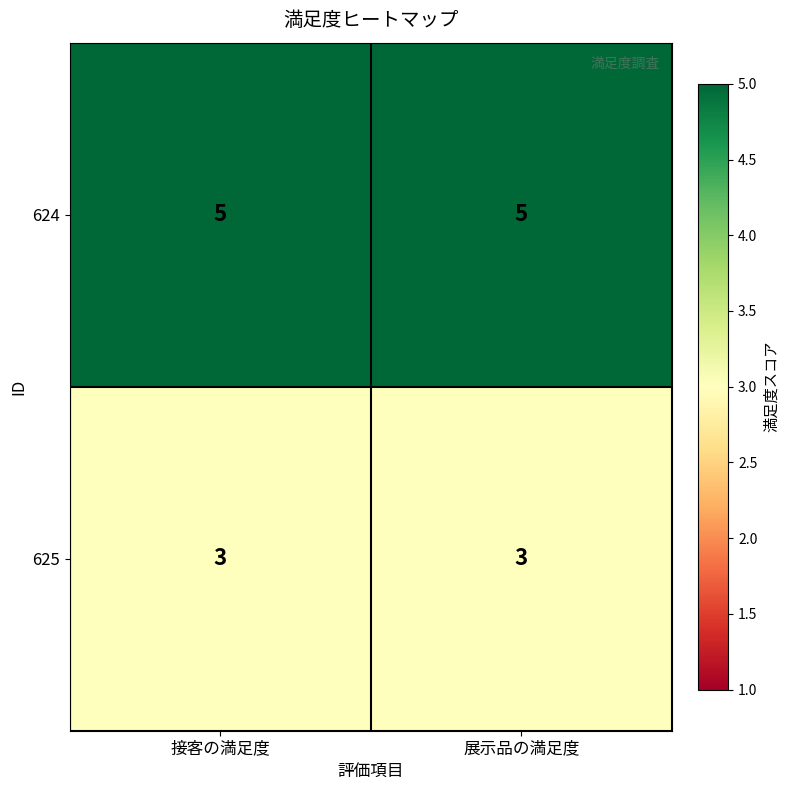

What is the greatest value displayed?

5